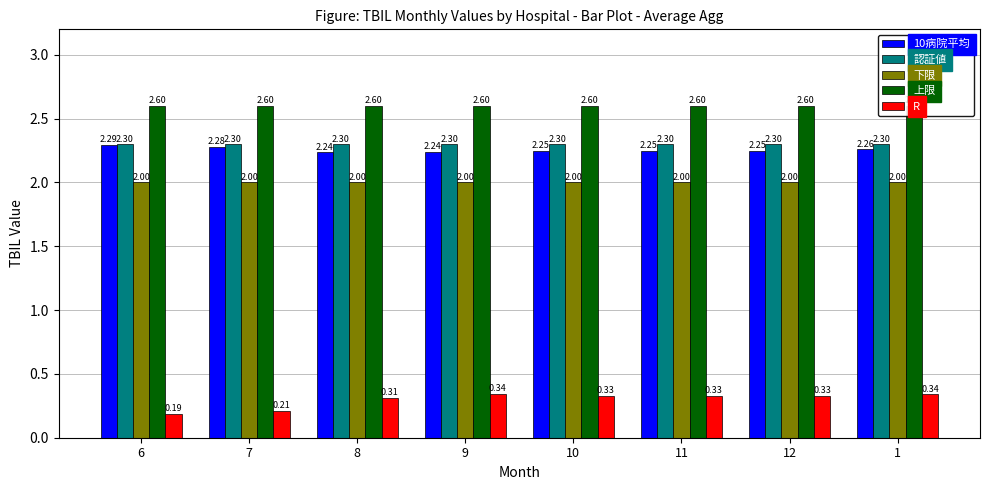

How many R values are between 0 and 1?

8